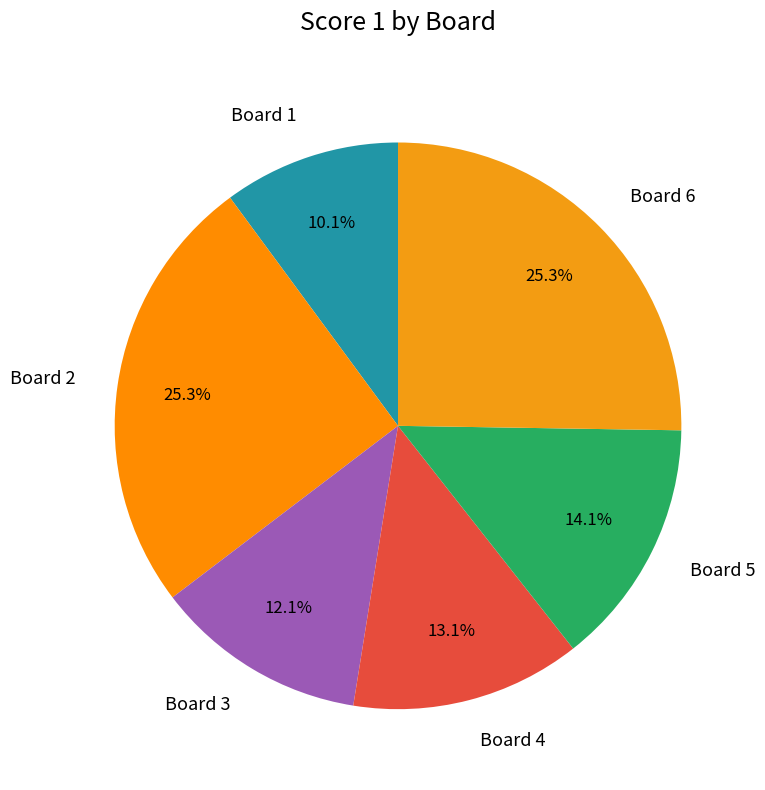

Which has a higher value, Board 1 or Board 3?

Board 3